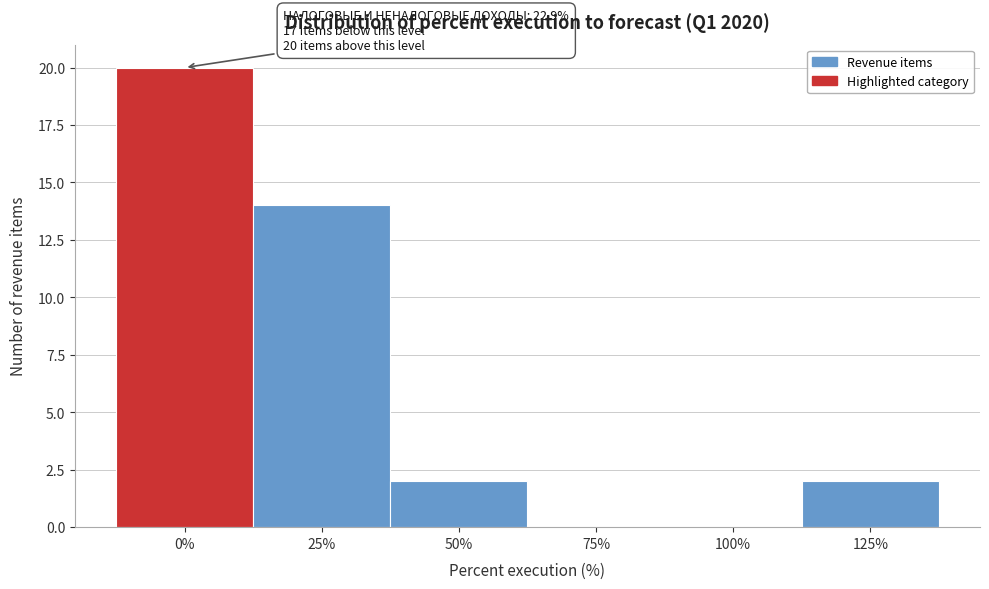

Reading right to left, list all the values displayed in this chart.

125%=2	100%=0	75%=0	50%=2	25%=14	0%=20